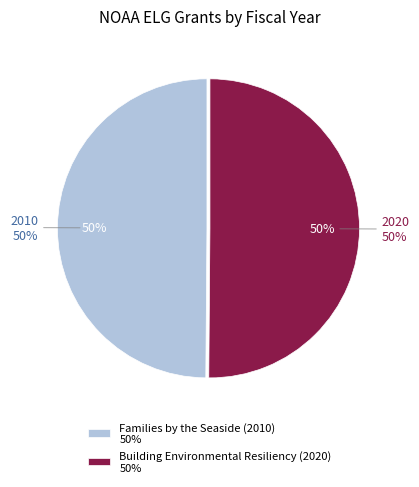

How many slices are in this pie chart?

2